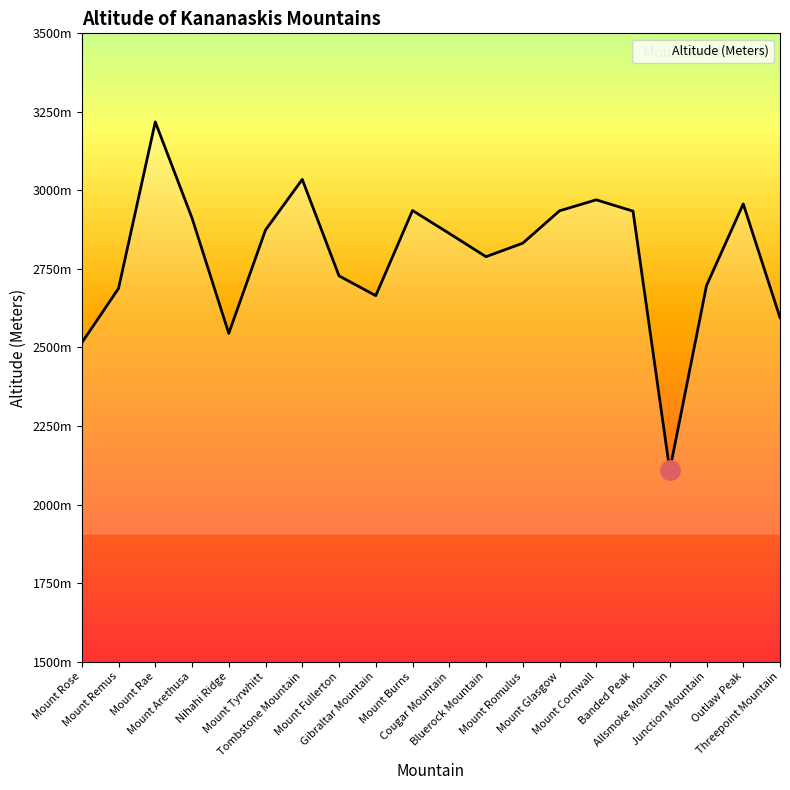

What position from the left is Banded Peak?

16